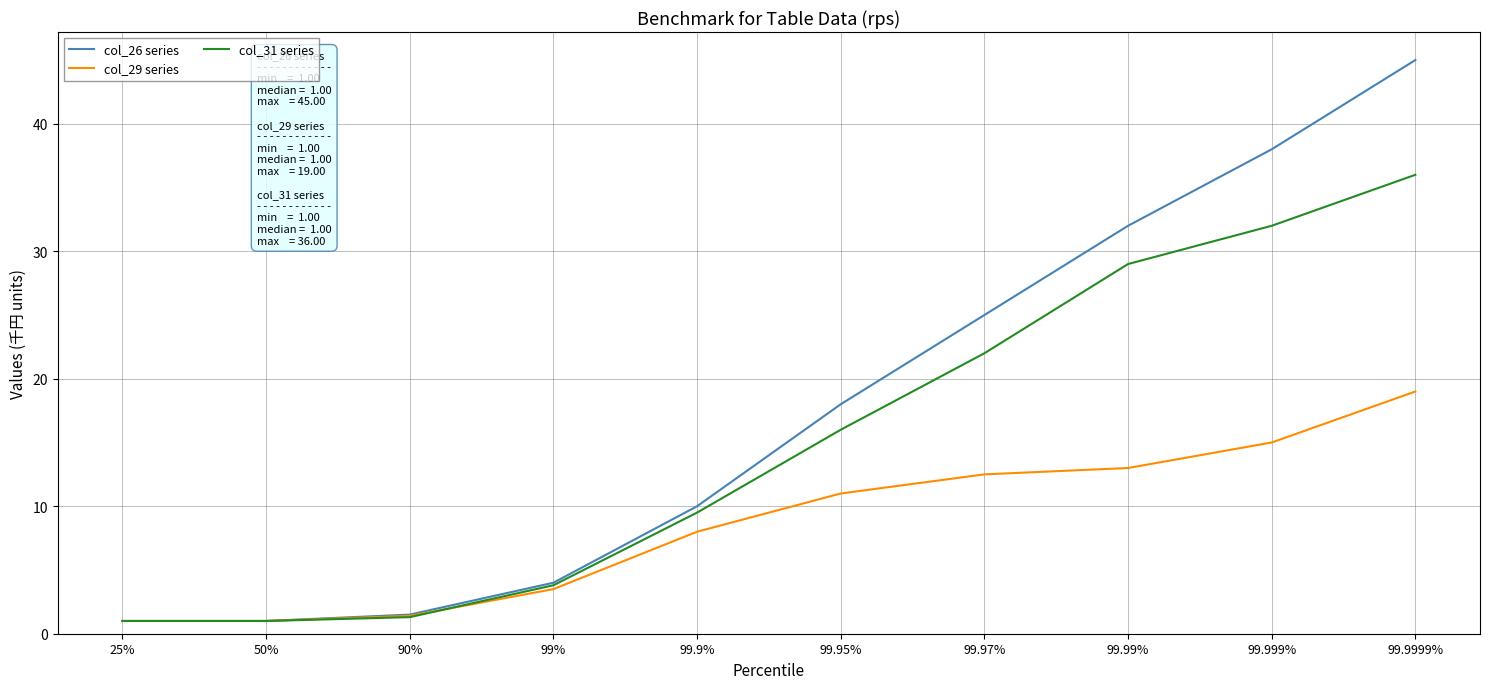

Which category has the highest value in the col_26 series series?

99.9999%